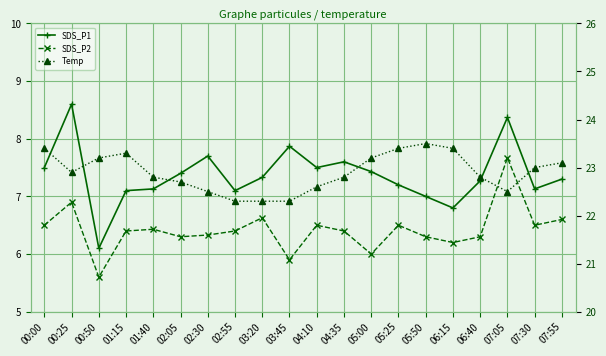

At which category is the sum across all series the highest?

07:05